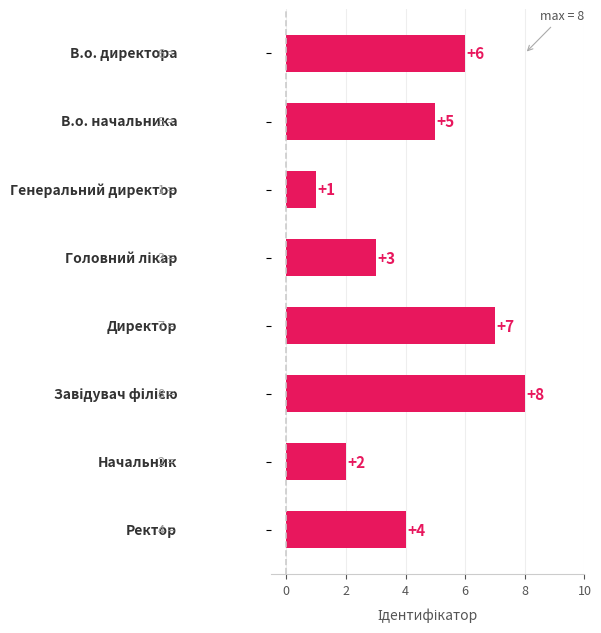

What is the maximum value shown in the chart?

8